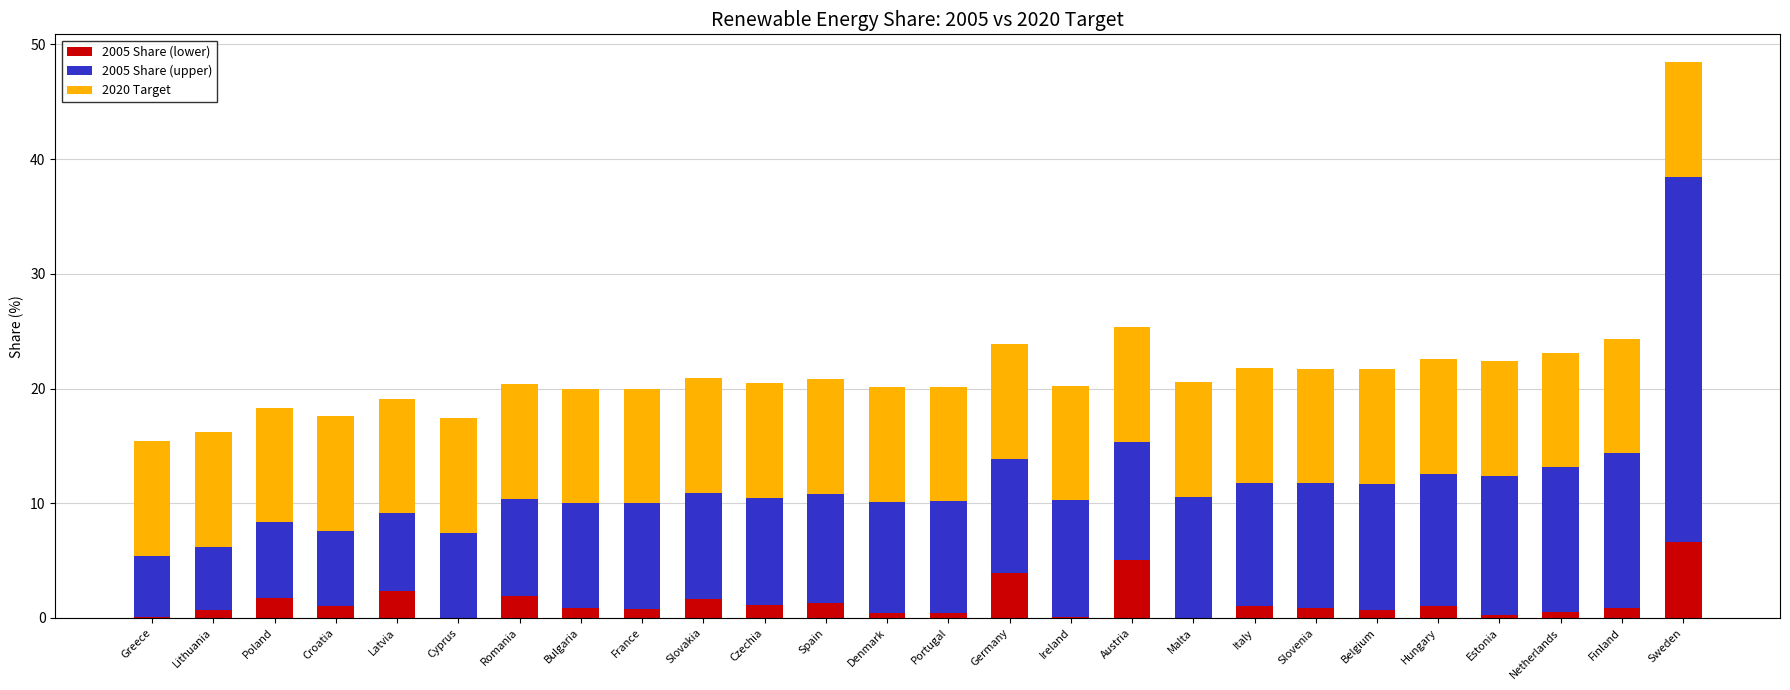

What is the highest value of the 2005 Share (lower) series?

6.6